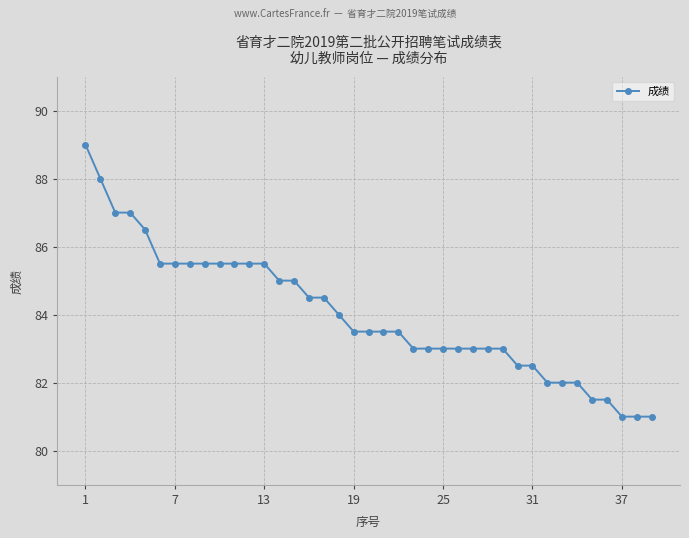

What is the average value?

84.0